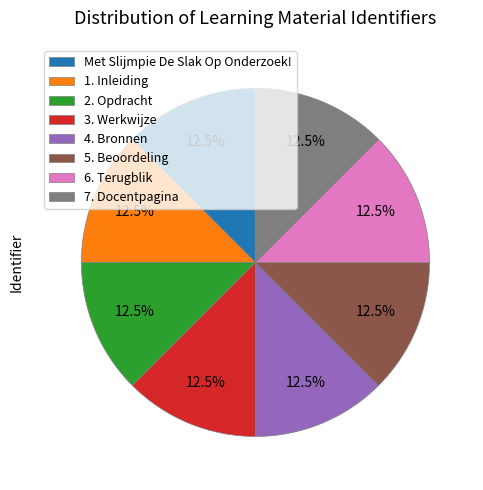

The 2. Opdracht slice represents 1% of the pie. True or false?

False